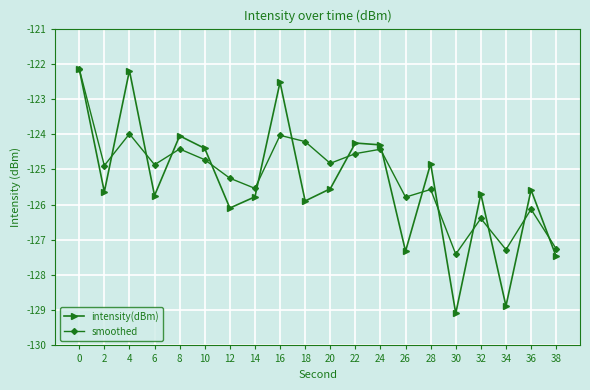

What is the sum of the smoothed values at 2 and 26?

-250.7